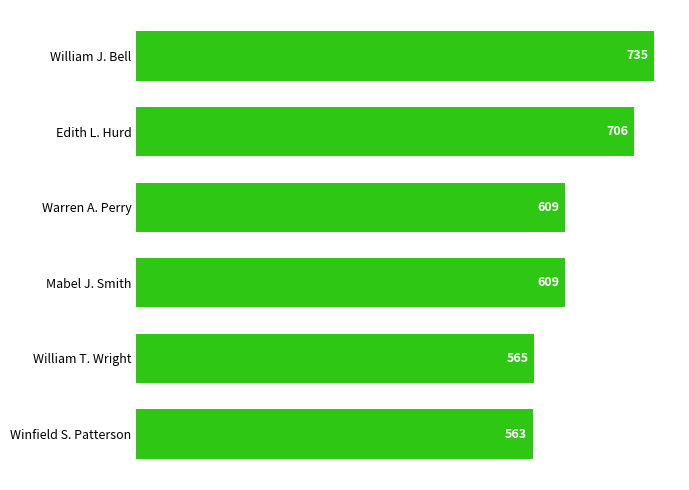

What is the smallest value displayed?

563